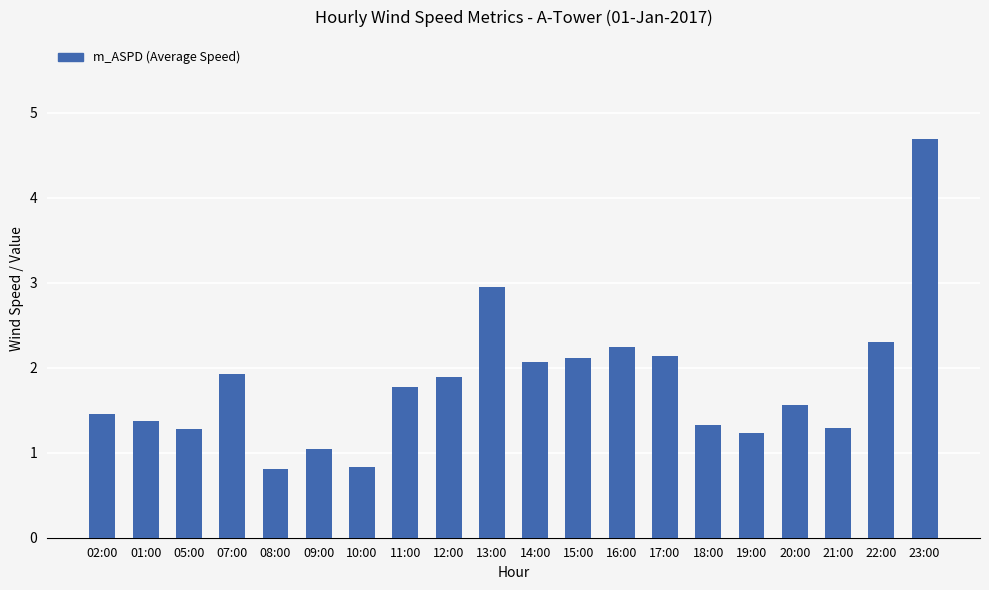

The chart shows a value of 1.2 at 10:00. True or false?

False